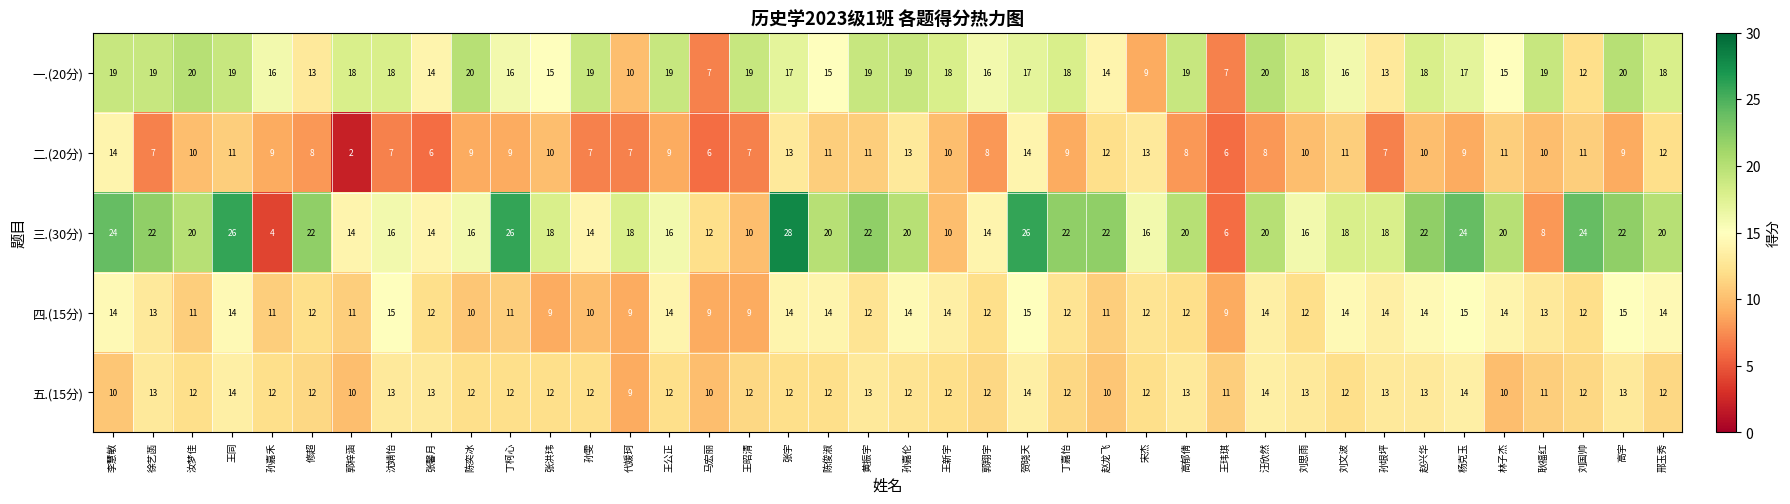

What is the greatest value displayed?

28